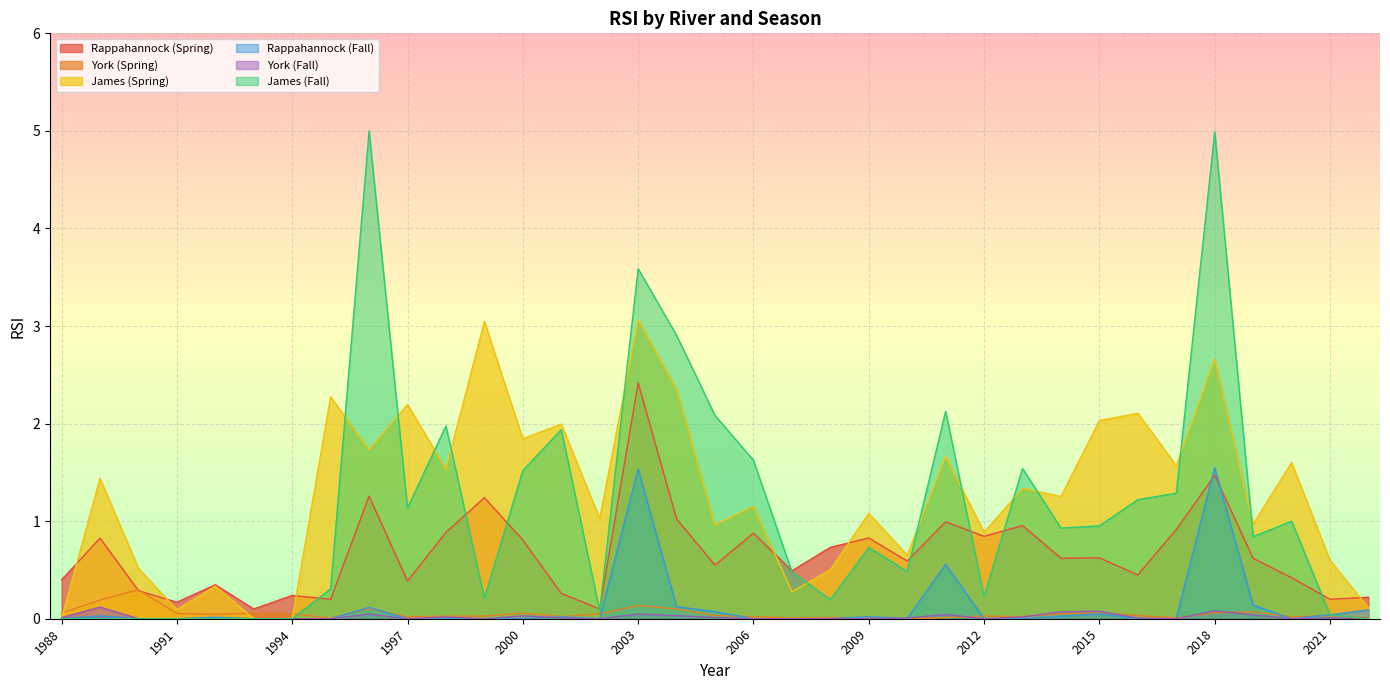

True or false: James (Fall) and Rappahannock (Fall) intersect in this chart.

False